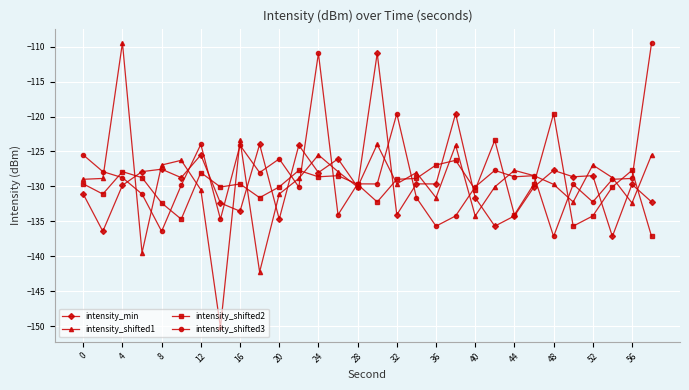

How many data points does each series have?

30